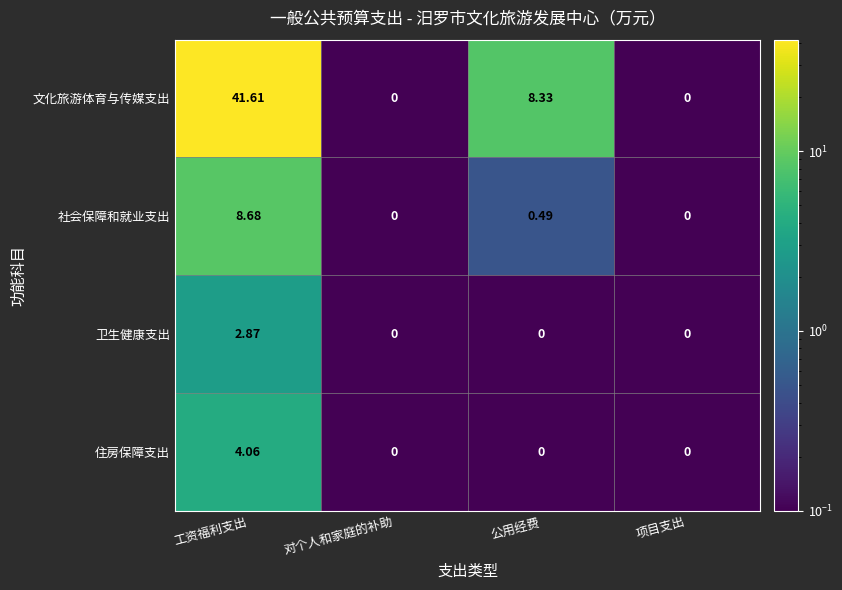

Which series has the widest spread of values?

文化旅游体育与传媒支出